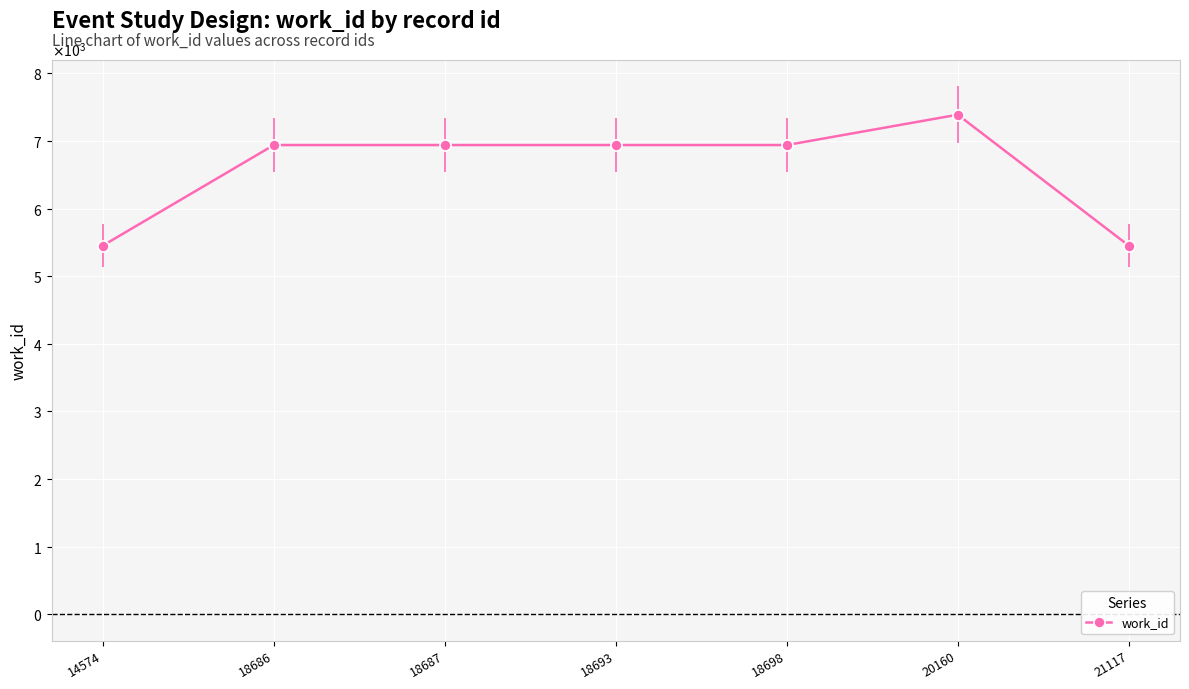

Is this an area chart (filled region under the line)?

No